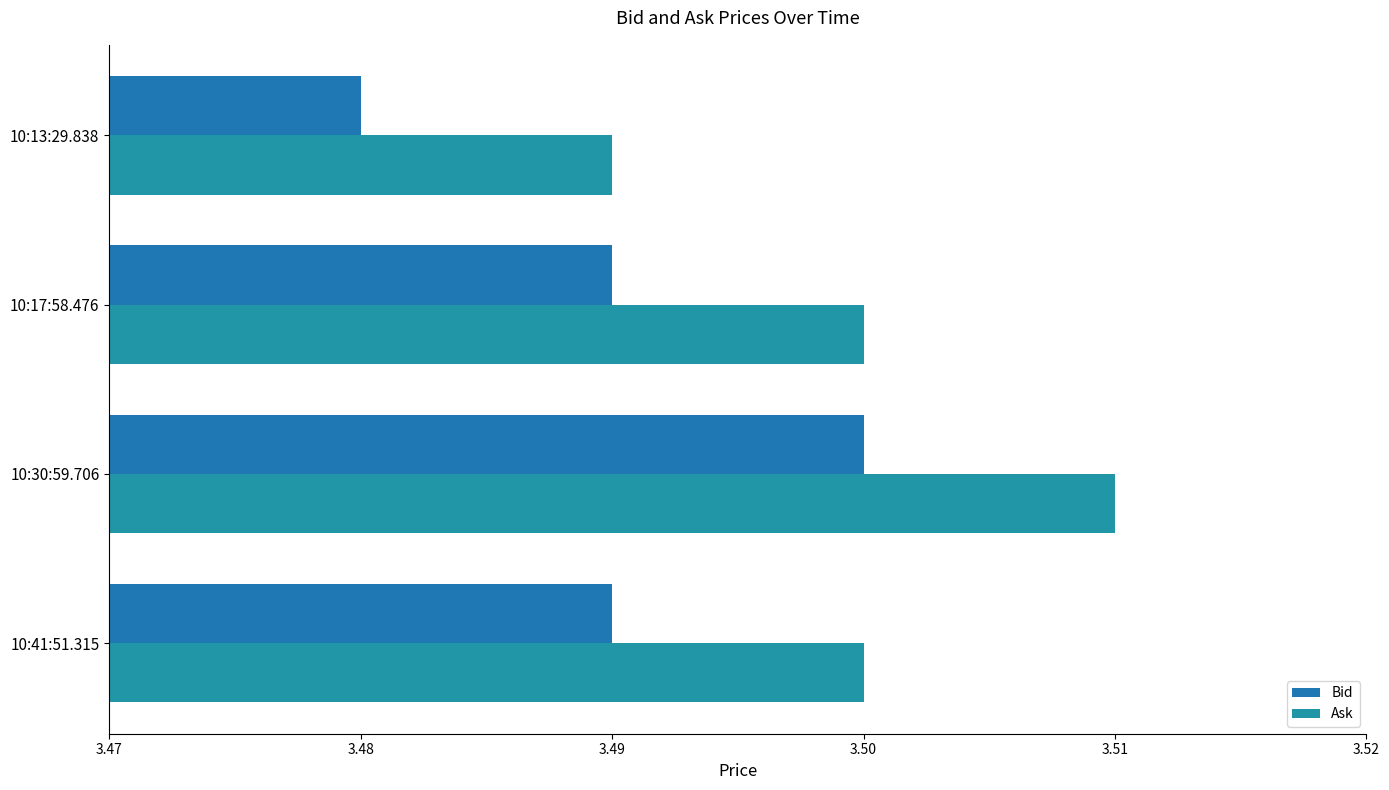

What is the average value of the Bid series?

3.5